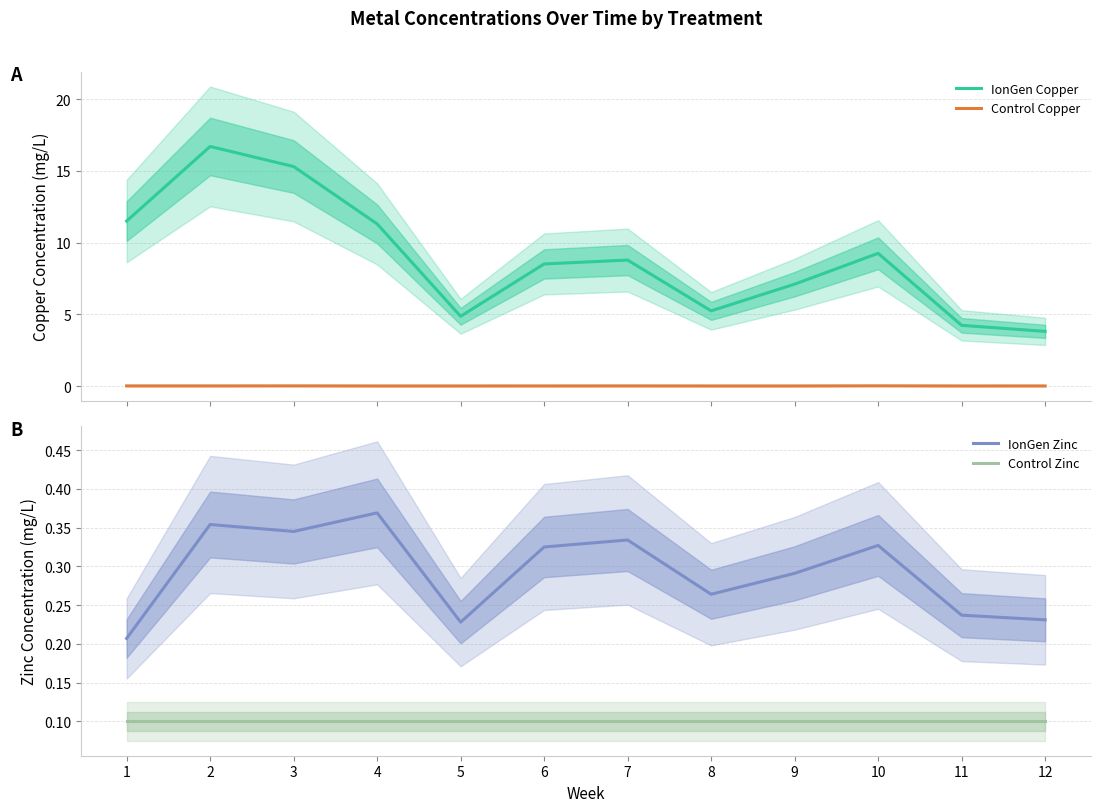

Is it true that Control Zinc equals 0.1 at 4?

True